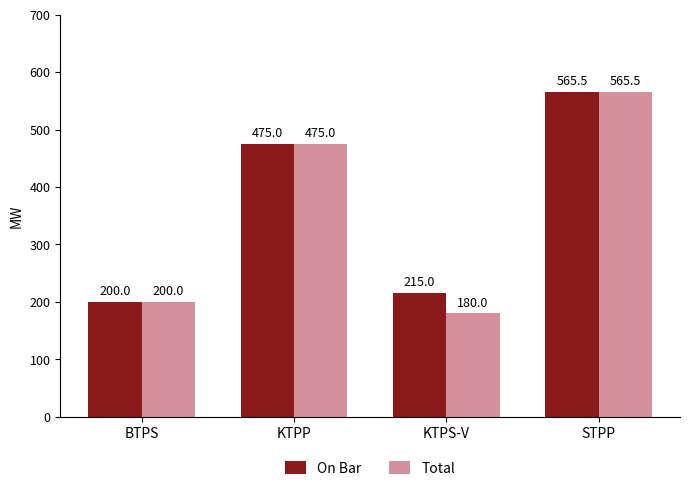

Reading left to right, what are all the values shown in this chart?

On Bar: BTPS=200.0	KTPP=475.0	KTPS-V=215.0	STPP=565.5
Total: BTPS=200.0	KTPP=475.0	KTPS-V=180.0	STPP=565.5